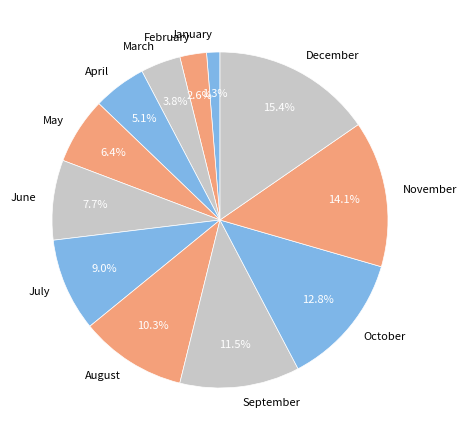

Does February account for over 50% of the chart?

No